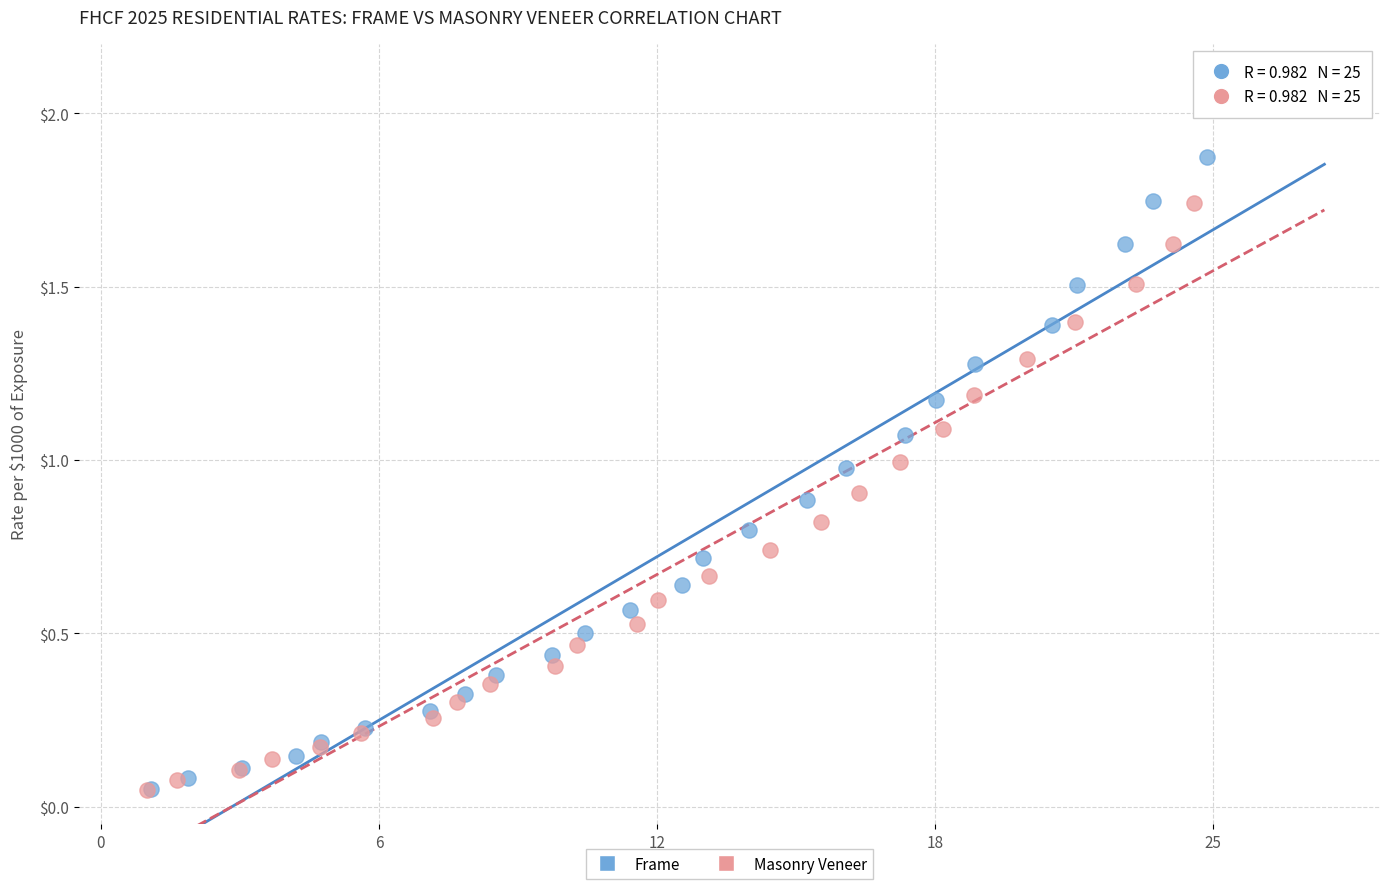

Which series has the widest spread of Y values?

Frame